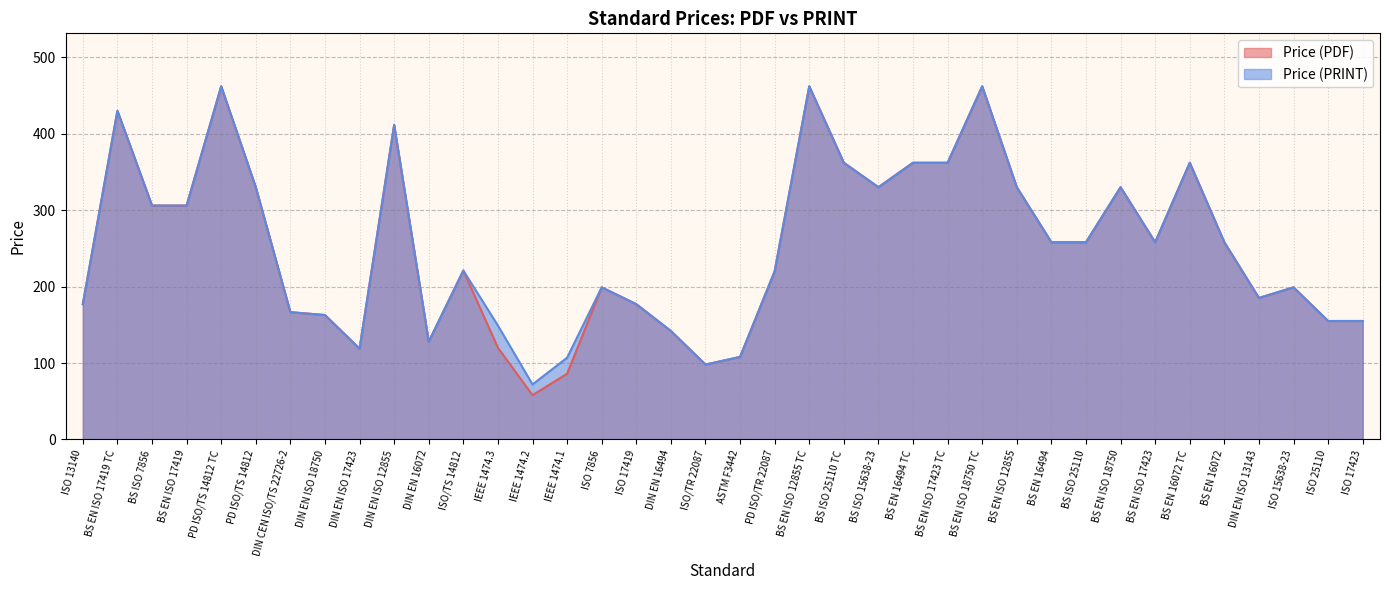

List the series in order of their peak value, highest first.

Price (PDF), Price (PRINT)